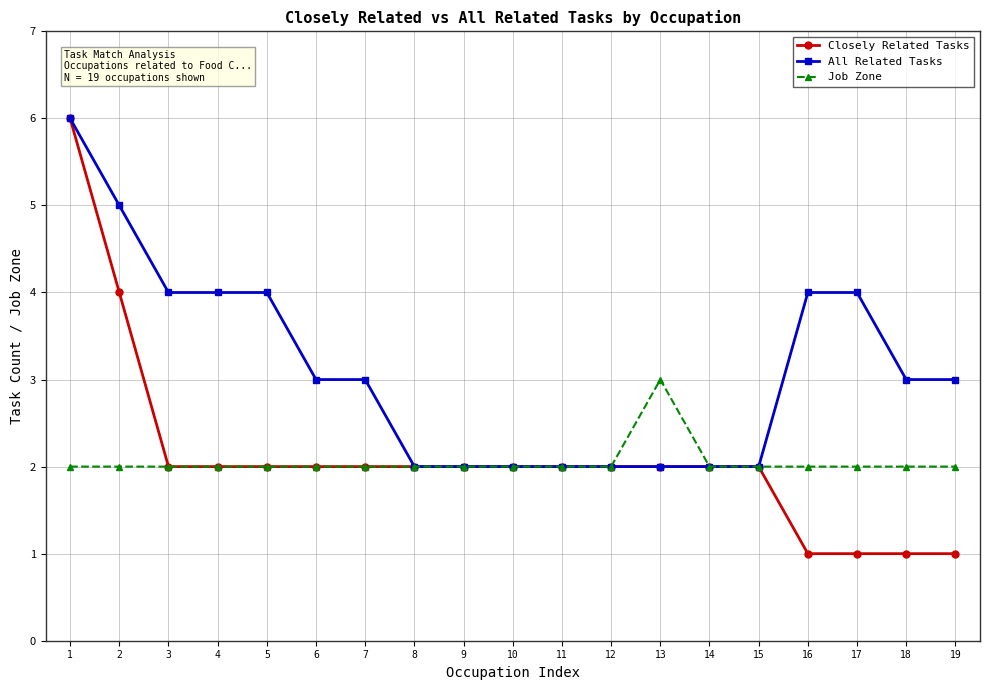

Is the value of Closely Related Tasks at 11 greater than the value of All Related Tasks at 18?

No